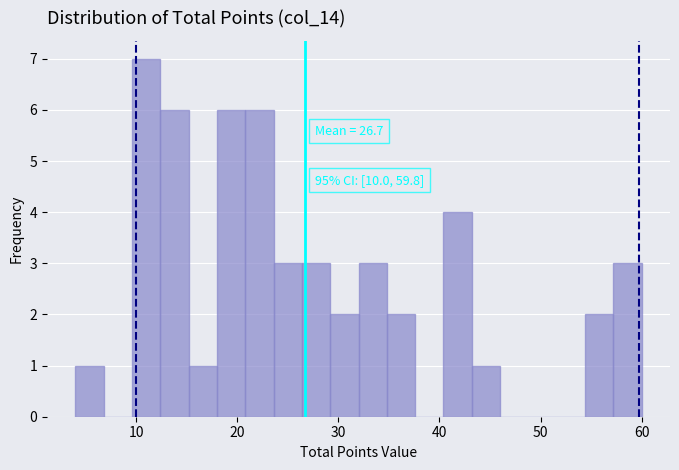

Read against the x-axis, roughly where is the centre of the tallest bar?

11